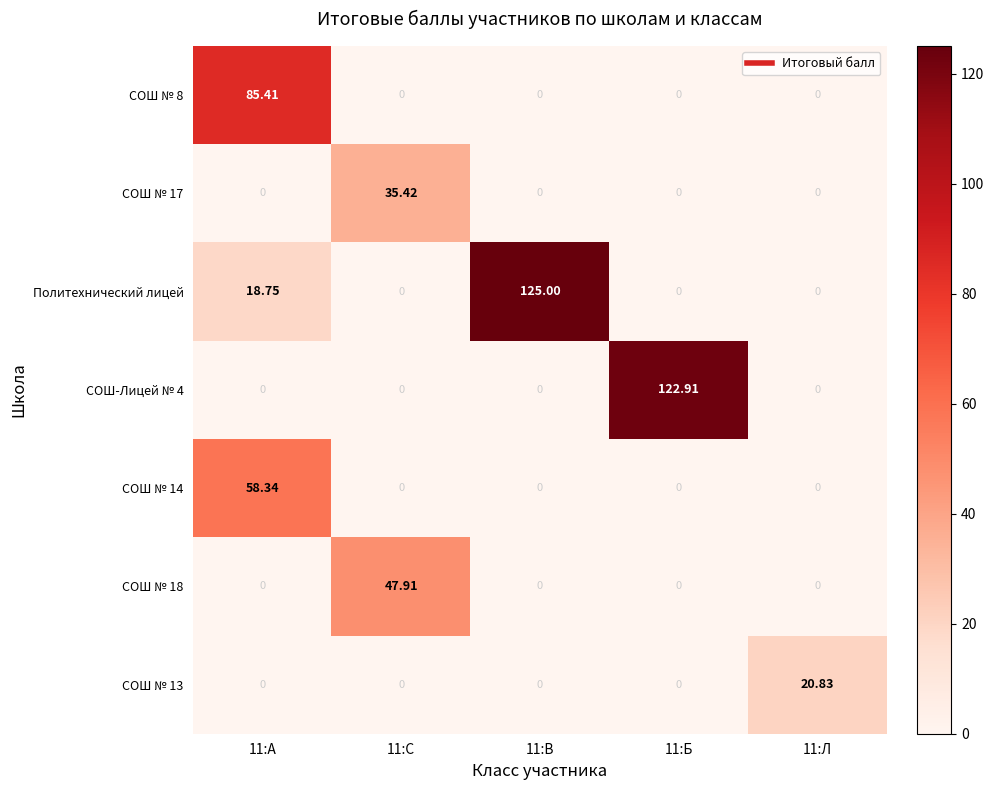

Which series has the largest total across all categories?

Политехнический лицей